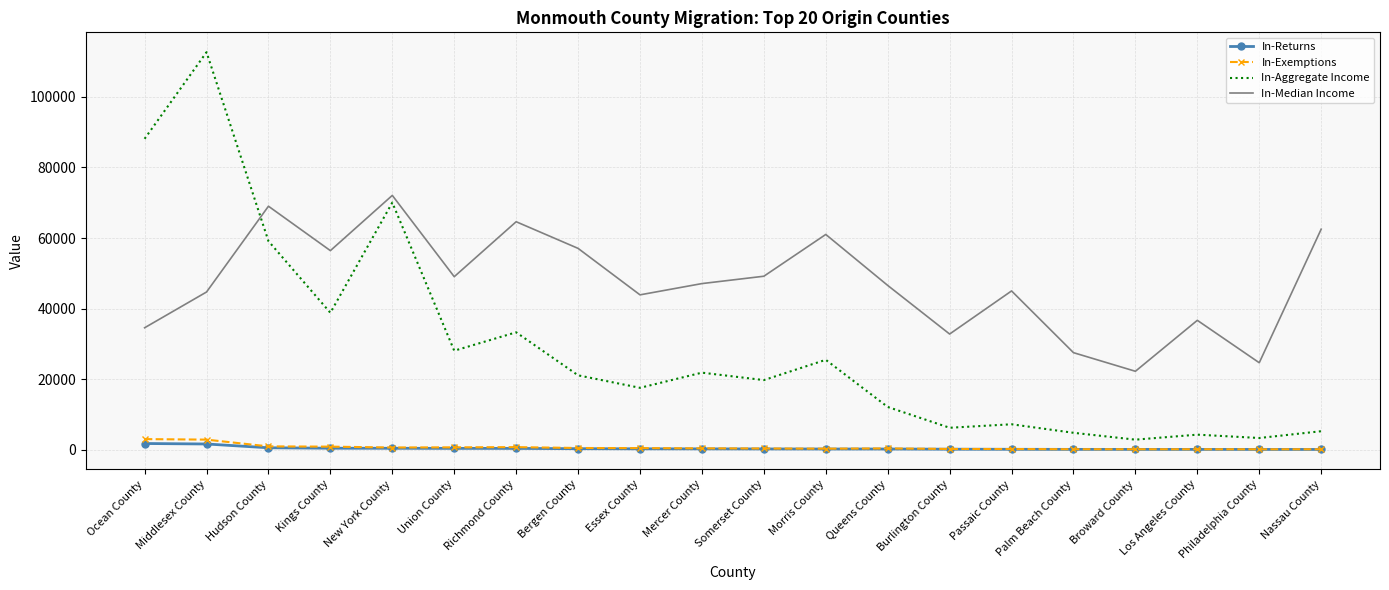

What is the approximate value of In-Median Income at Somerset County, to the nearest 10?

49170